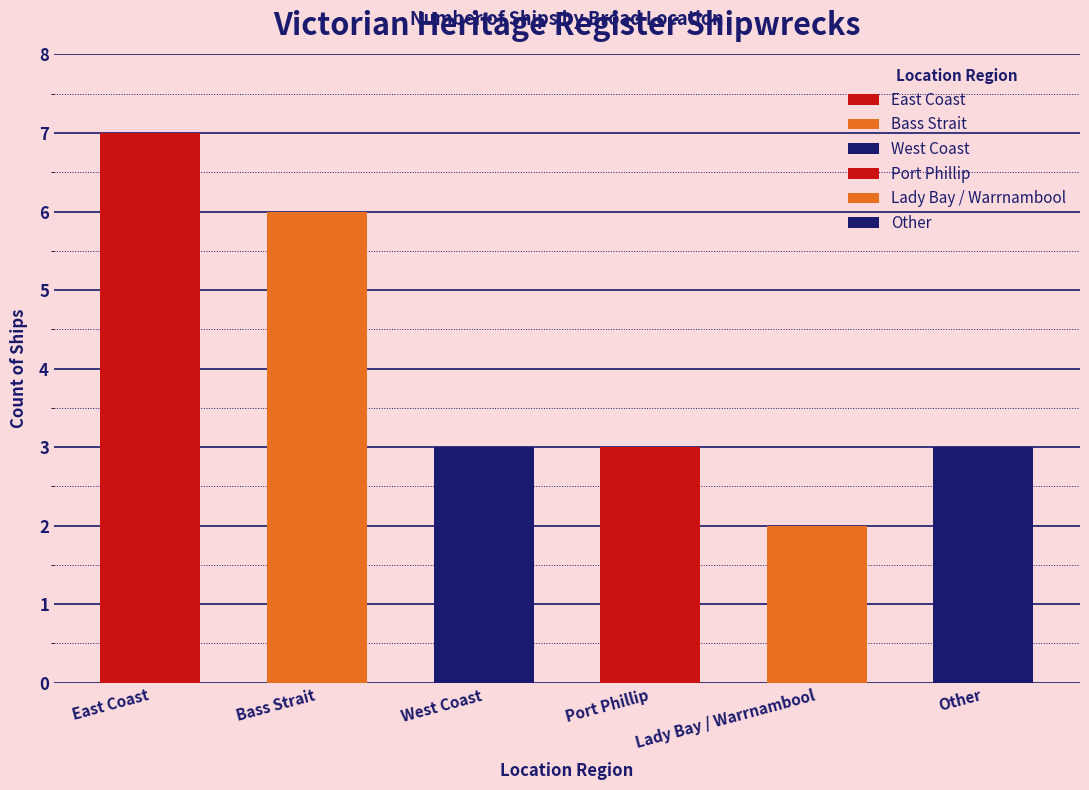

List the labels in order of value, smallest first.

Lady Bay / Warrnambool, West Coast, Port Phillip, Other, Bass Strait, East Coast